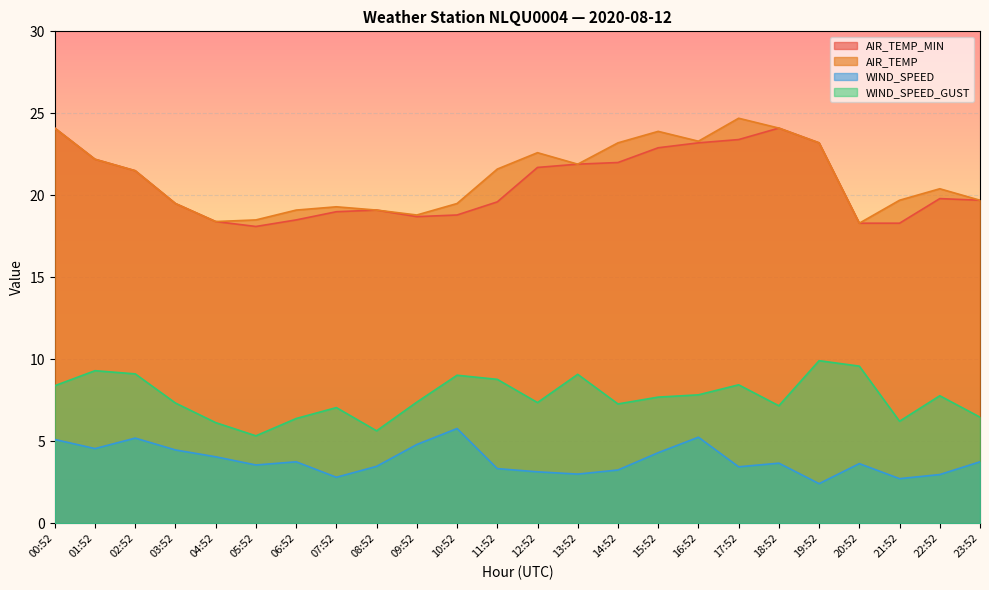

How many lines are shown in the chart?

4